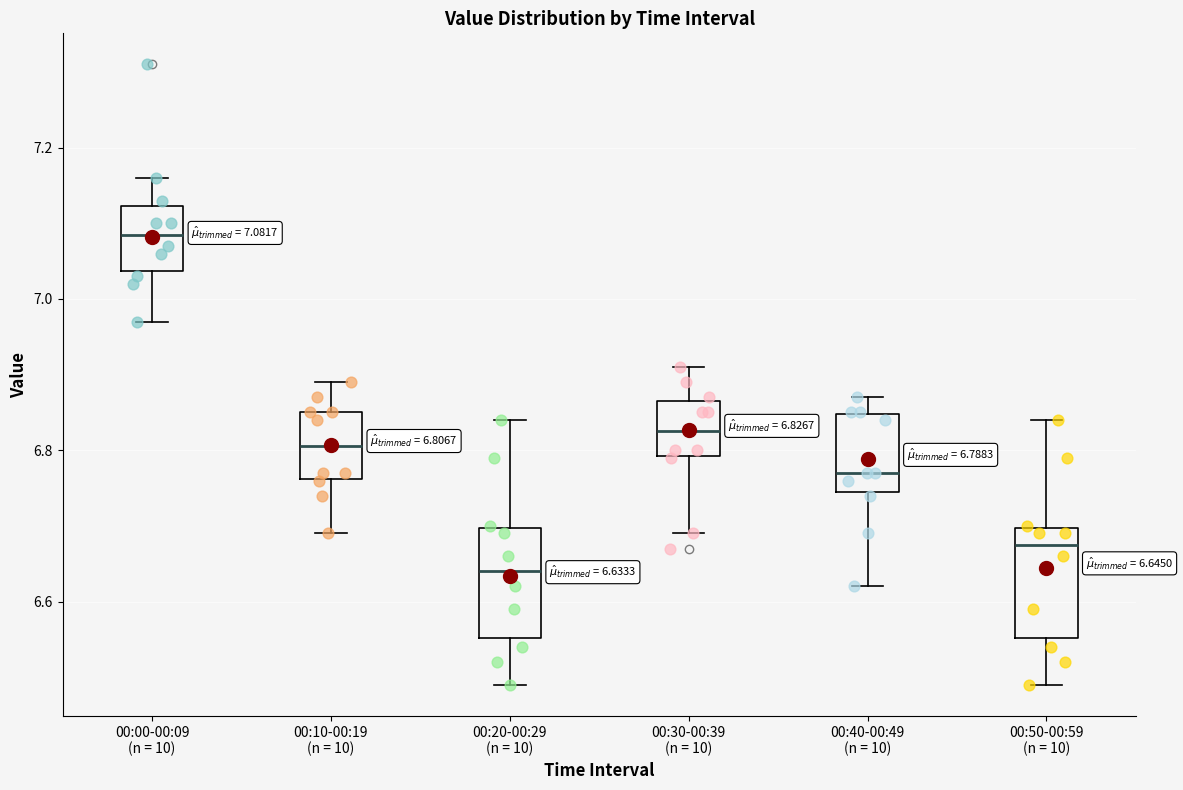

Which box has the lowest median line?

00:20-00:29 (n = 10)